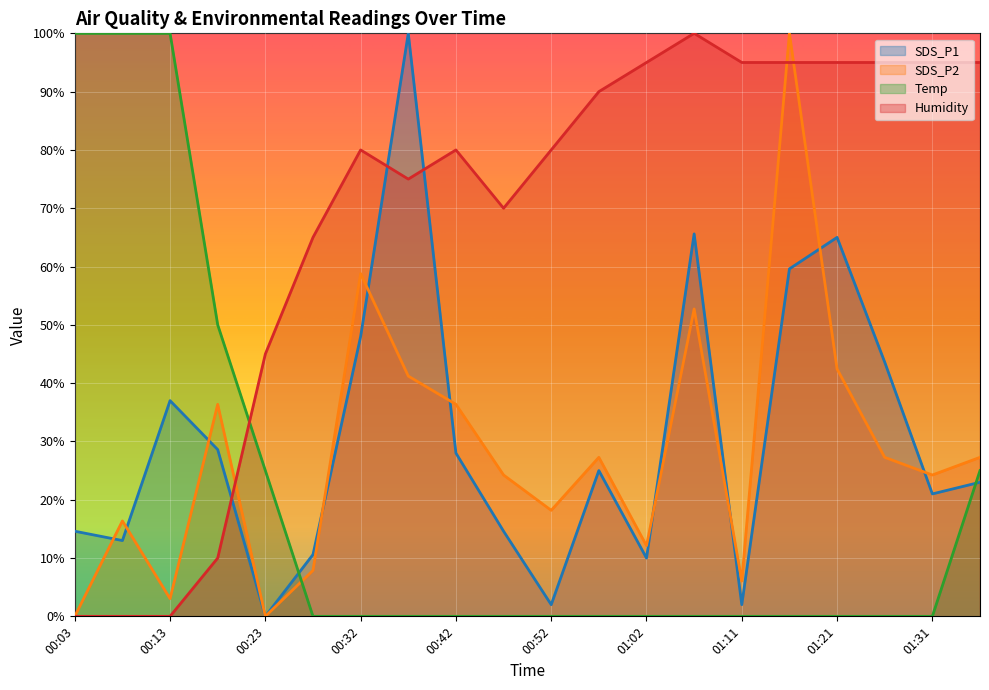

True or false: SDS_P1 has a value of 19.5 at 00:47.

False